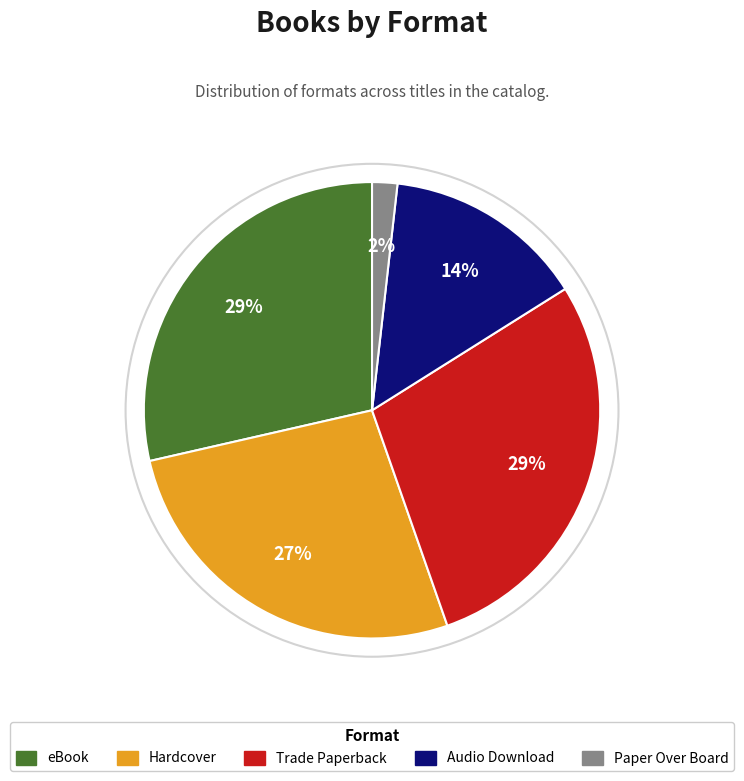

What percentage is the Hardcover slice, to the nearest percent?

27%